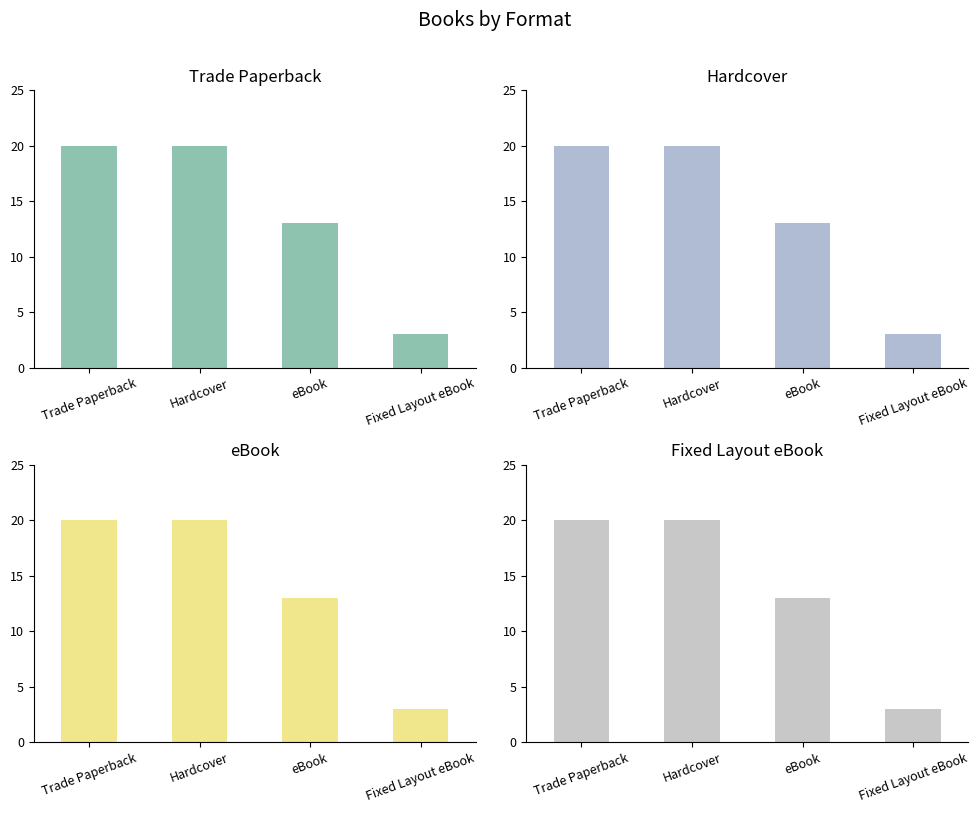

Is it true that Trade Paperback equals 20 at Hardcover?

True